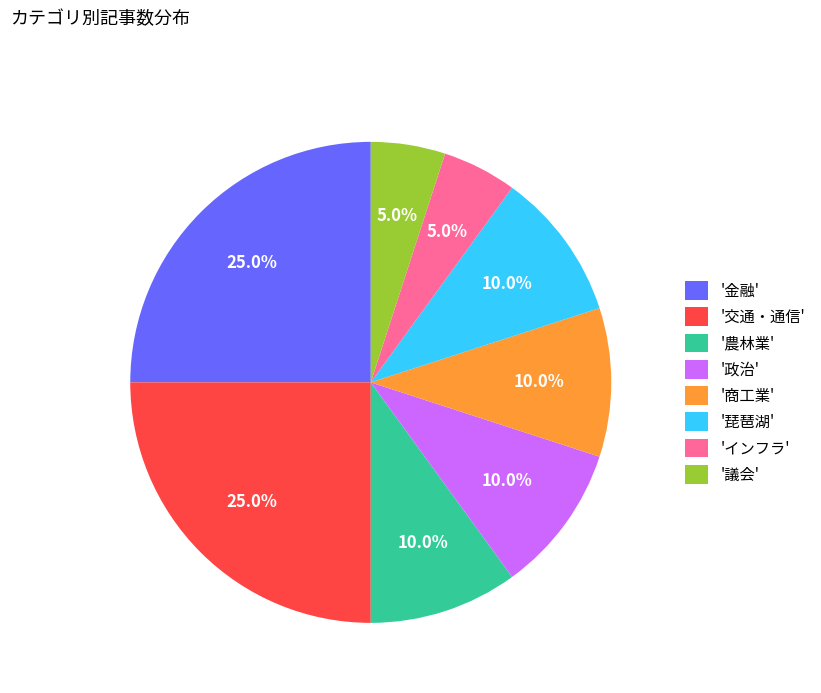

To the nearest percent, what is the average slice percentage?

12%